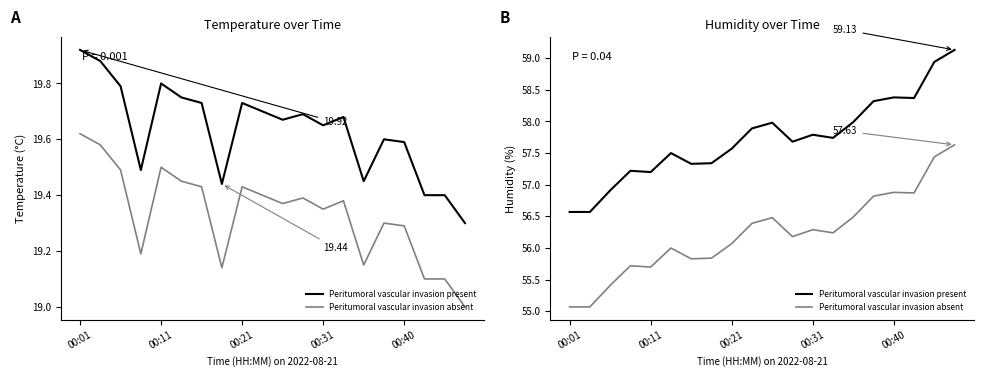

Reading left to right, extract all data points from this chart.

Peritumoral vascular invasion present: 56.6	56.6	56.9	57.2	57.2	57.5	57.3	57.3	57.6	57.9	58.0	57.7	57.8	57.7	58.0	58.3	58.4	58.4	58.9	59.1
Peritumoral vascular invasion absent: 55.1	55.1	55.4	55.7	55.7	56.0	55.8	55.8	56.1	56.4	56.5	56.2	56.3	56.2	56.5	56.8	56.9	56.9	57.4	57.6